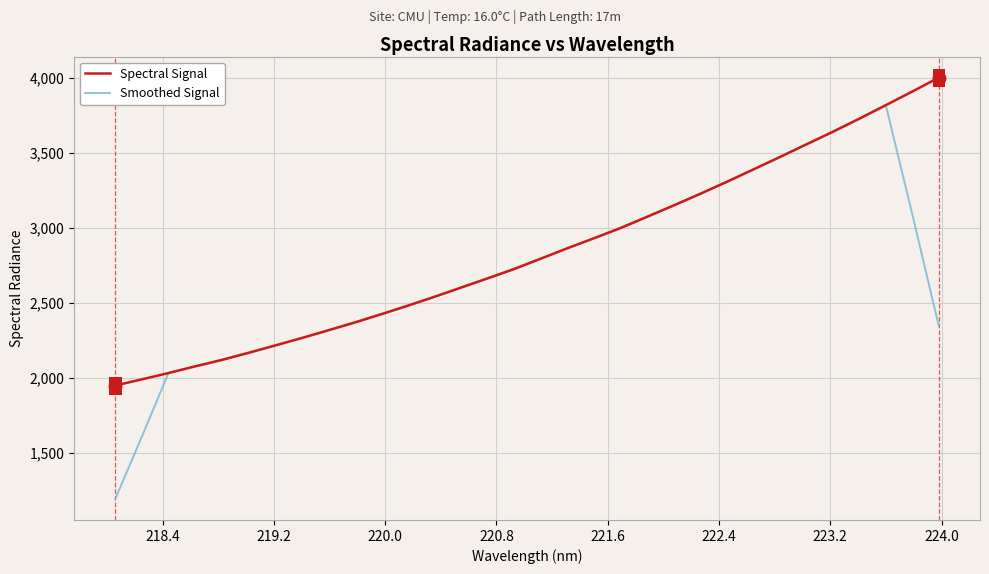

What is the average value of the Spectral Signal series?

2836.9